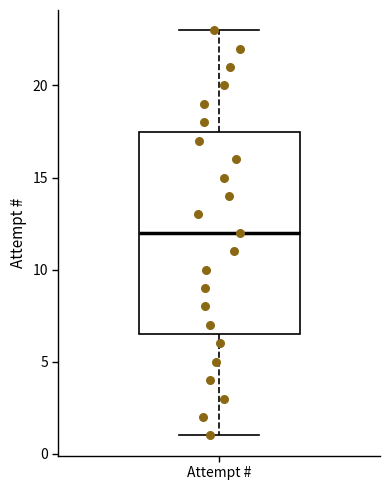

Read this box plot against the y-axis: the position of the median line, the range covered by the box, and the ends of both whiskers. The values are not printed on the chart, so give them approximately, as read against the axis.

median 12.0, box 6.5 to 17.5, whiskers 1.0 to 23.0